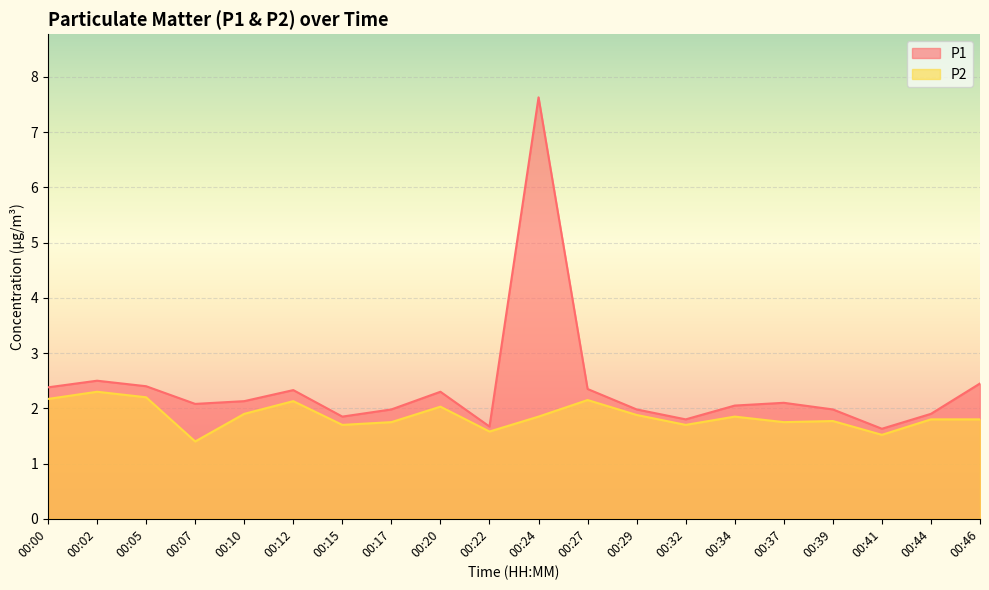

Reading left to right, what are all the values shown in this chart?

P1: 2.4	2.5	2.4	2.1	2.1	2.3	1.9	2.0	2.3	1.7	7.6	2.4	2.0	1.8	2.0	2.1	2.0	1.6	1.9	2.5
P2: 2.2	2.3	2.2	1.4	1.9	2.1	1.7	1.8	2.0	1.6	1.9	2.1	1.9	1.7	1.9	1.8	1.8	1.5	1.8	1.8